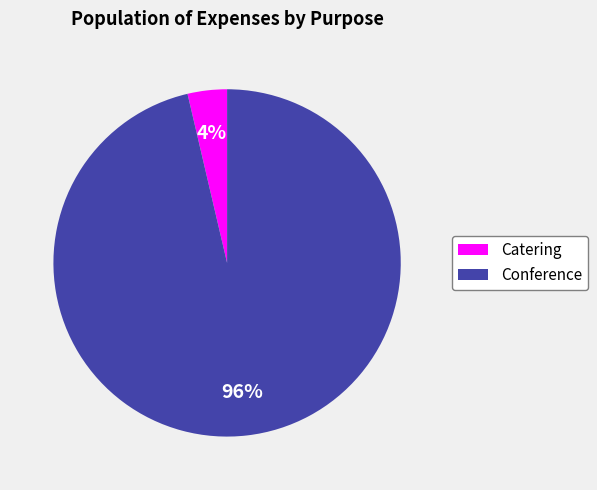

What is the largest slice in the pie chart?

Conference